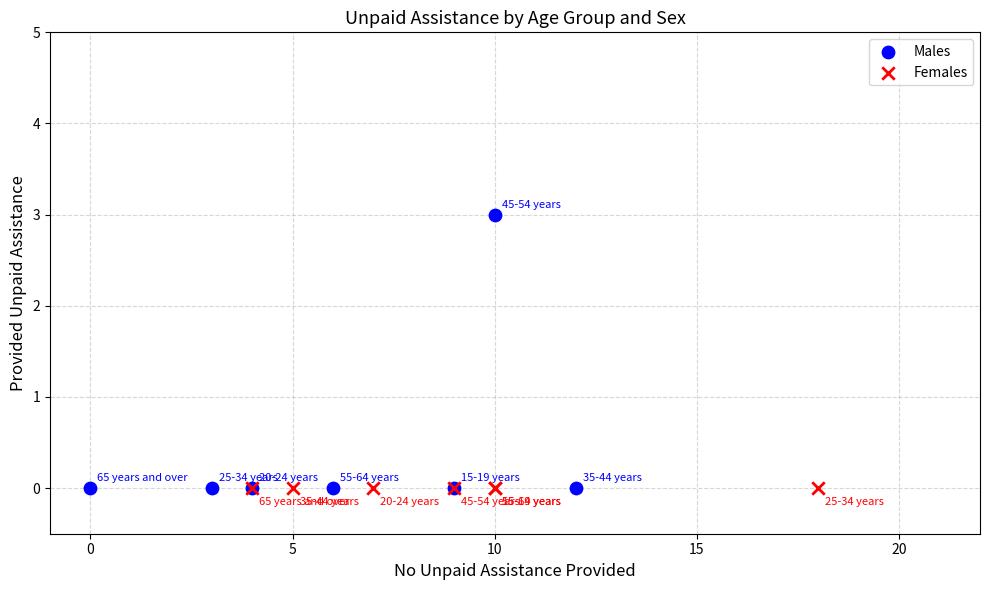

Which series contains the highest Y value?

Males